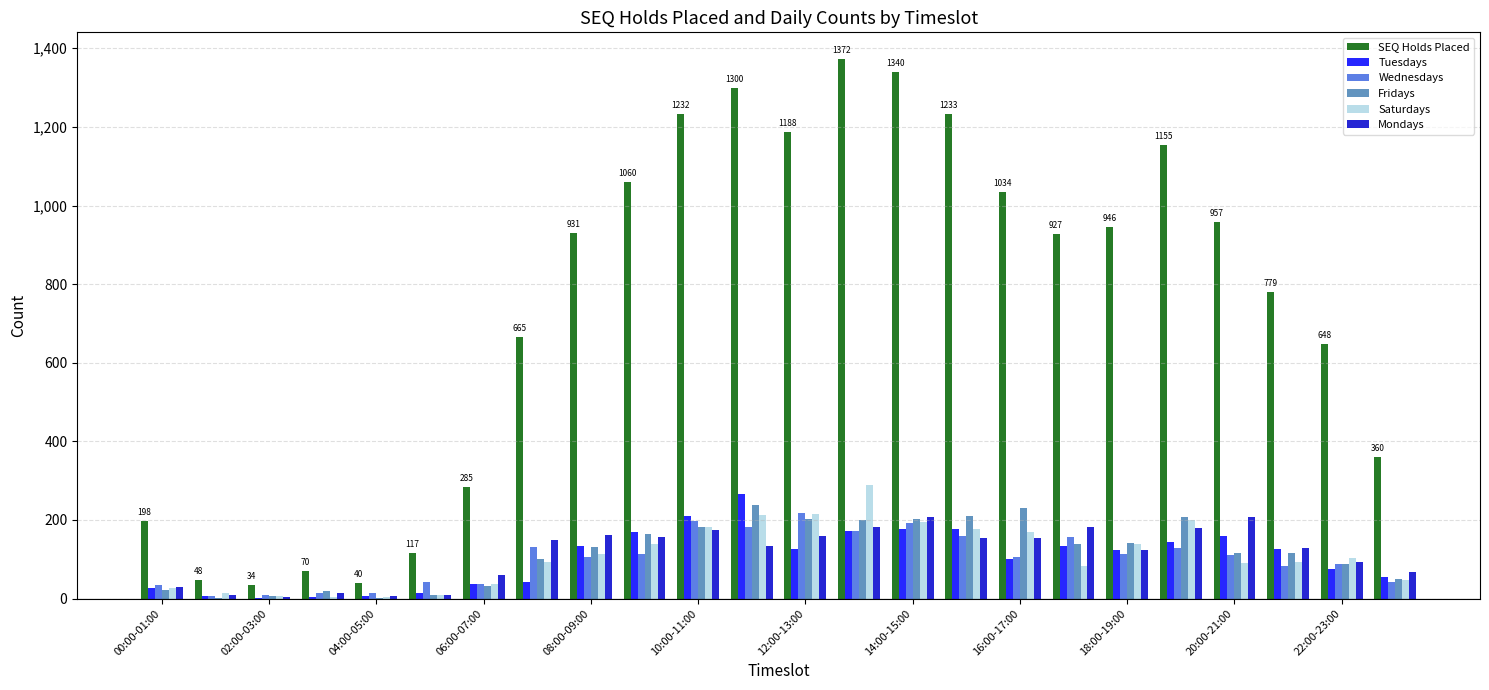

What are all the series names shown in the legend?

SEQ Holds Placed, Tuesdays, Wednesdays, Fridays, Saturdays, Mondays